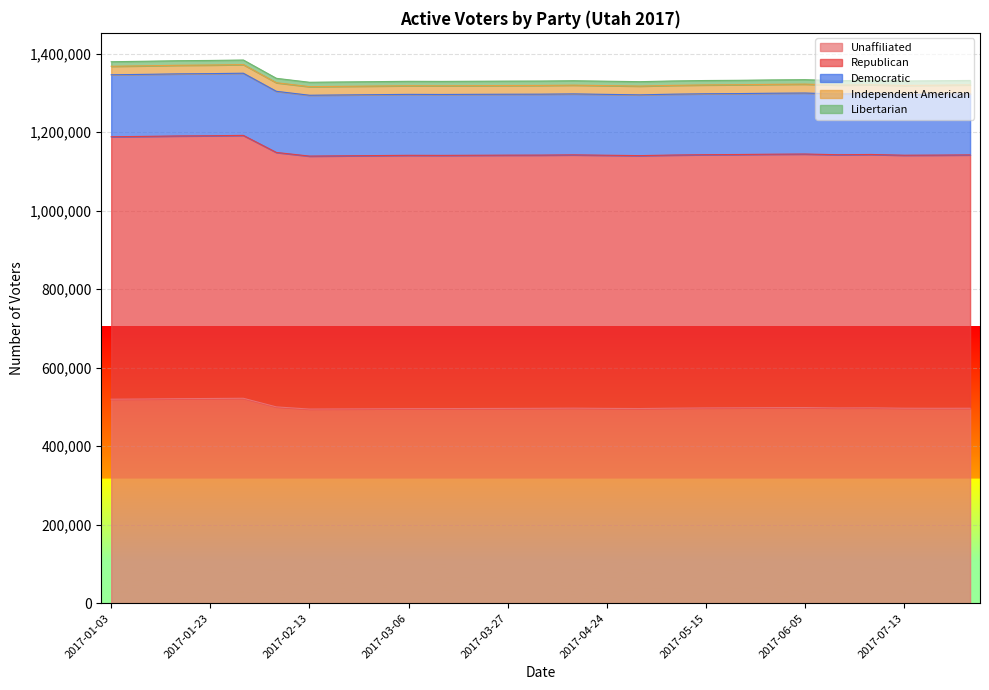

The Unaffiliated series shows 322337 at 2017-05-10. True or false?

False